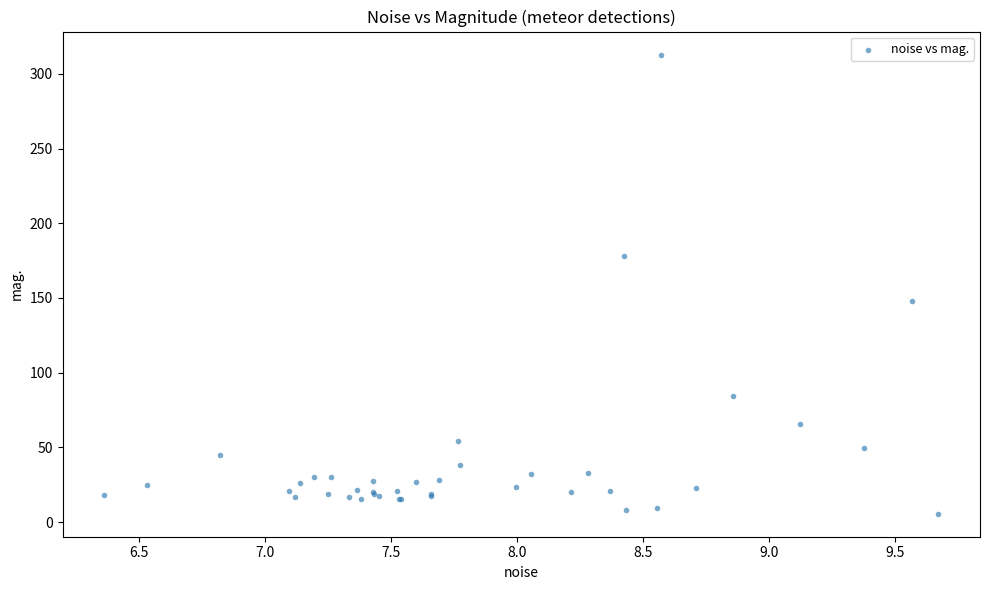

What Y value in the scatter plot is closest to 159?

148.0